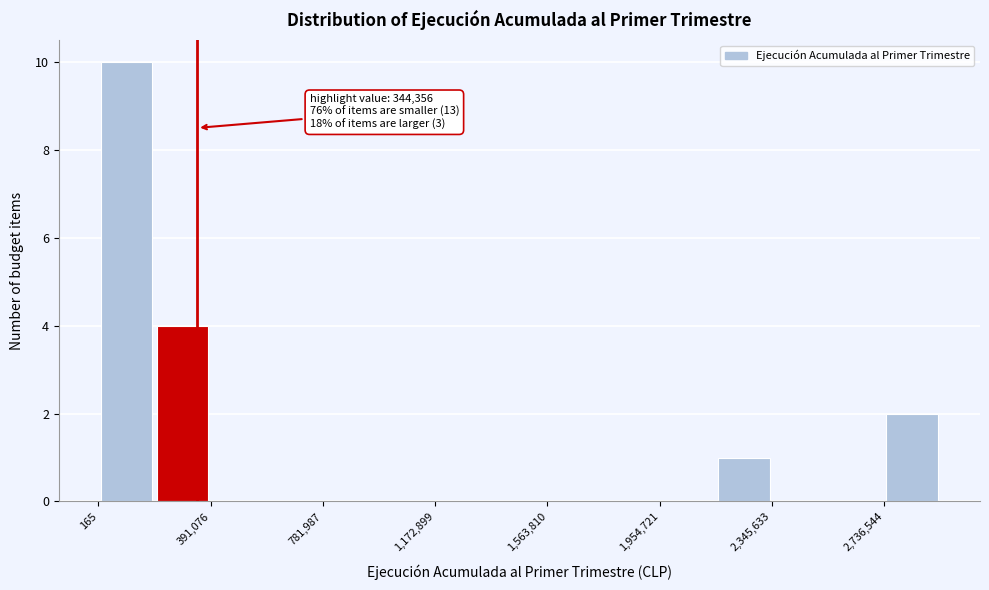

Read against the x-axis, roughly where is the centre of the tallest bar?

100000